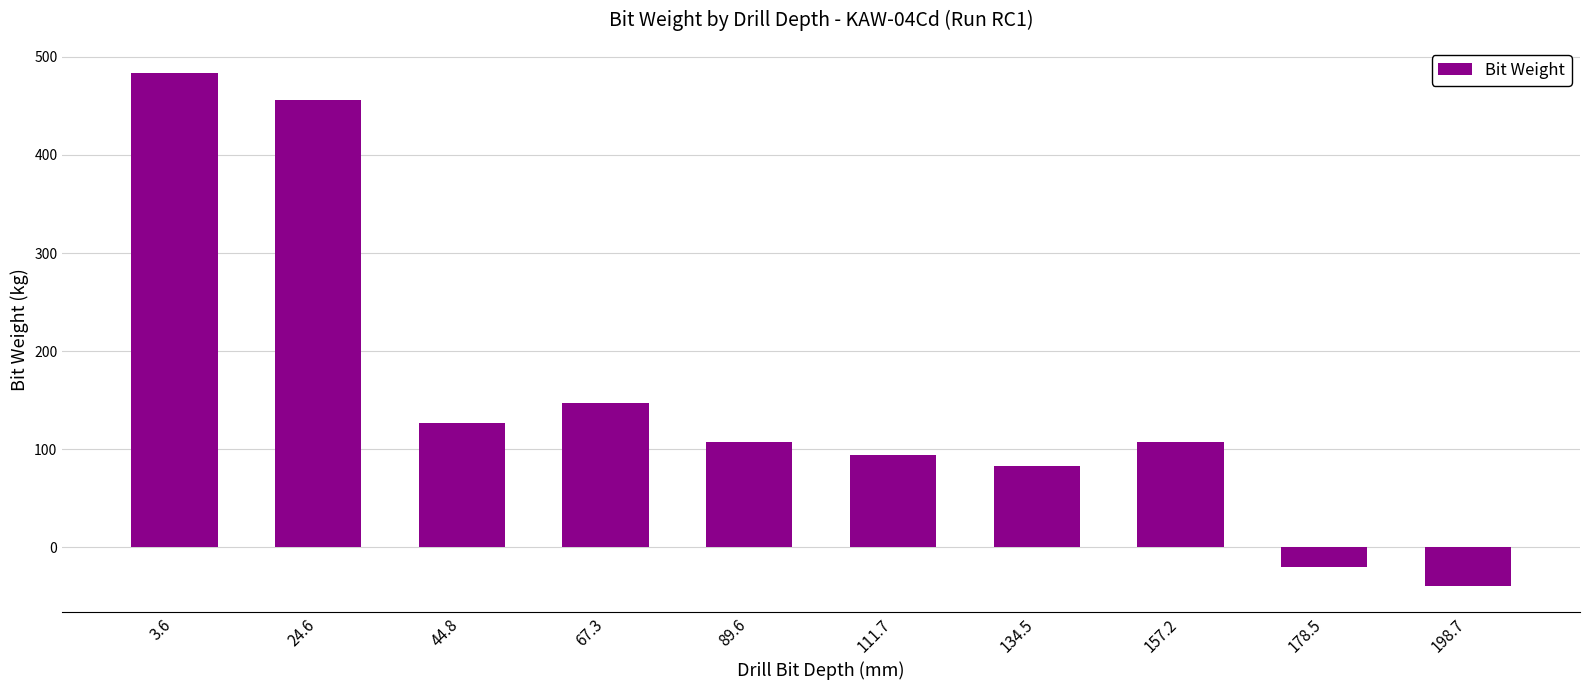

True or false: the data shows 147.6 at 67.3.

True